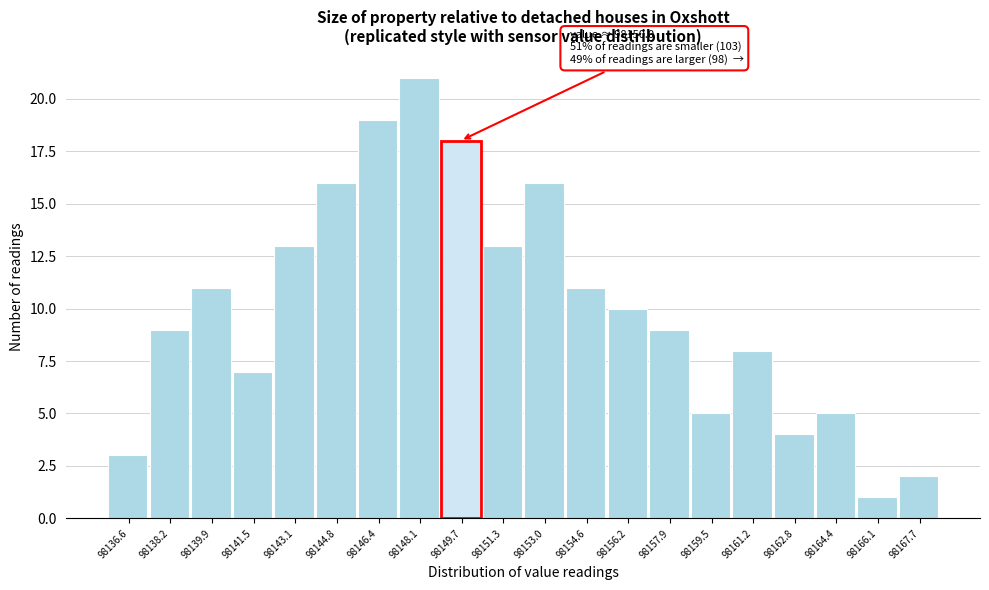

Reading left to right, what are all the values shown in this chart?

98136.6=3	98138.2=9	98139.9=11	98141.5=7	98143.1=13	98144.8=16	98146.4=19	98148.1=21	98149.7=18	98151.3=13	98153.0=16	98154.6=11	98156.2=10	98157.9=9	98159.5=5	98161.2=8	98162.8=4	98164.4=5	98166.1=1	98167.7=2